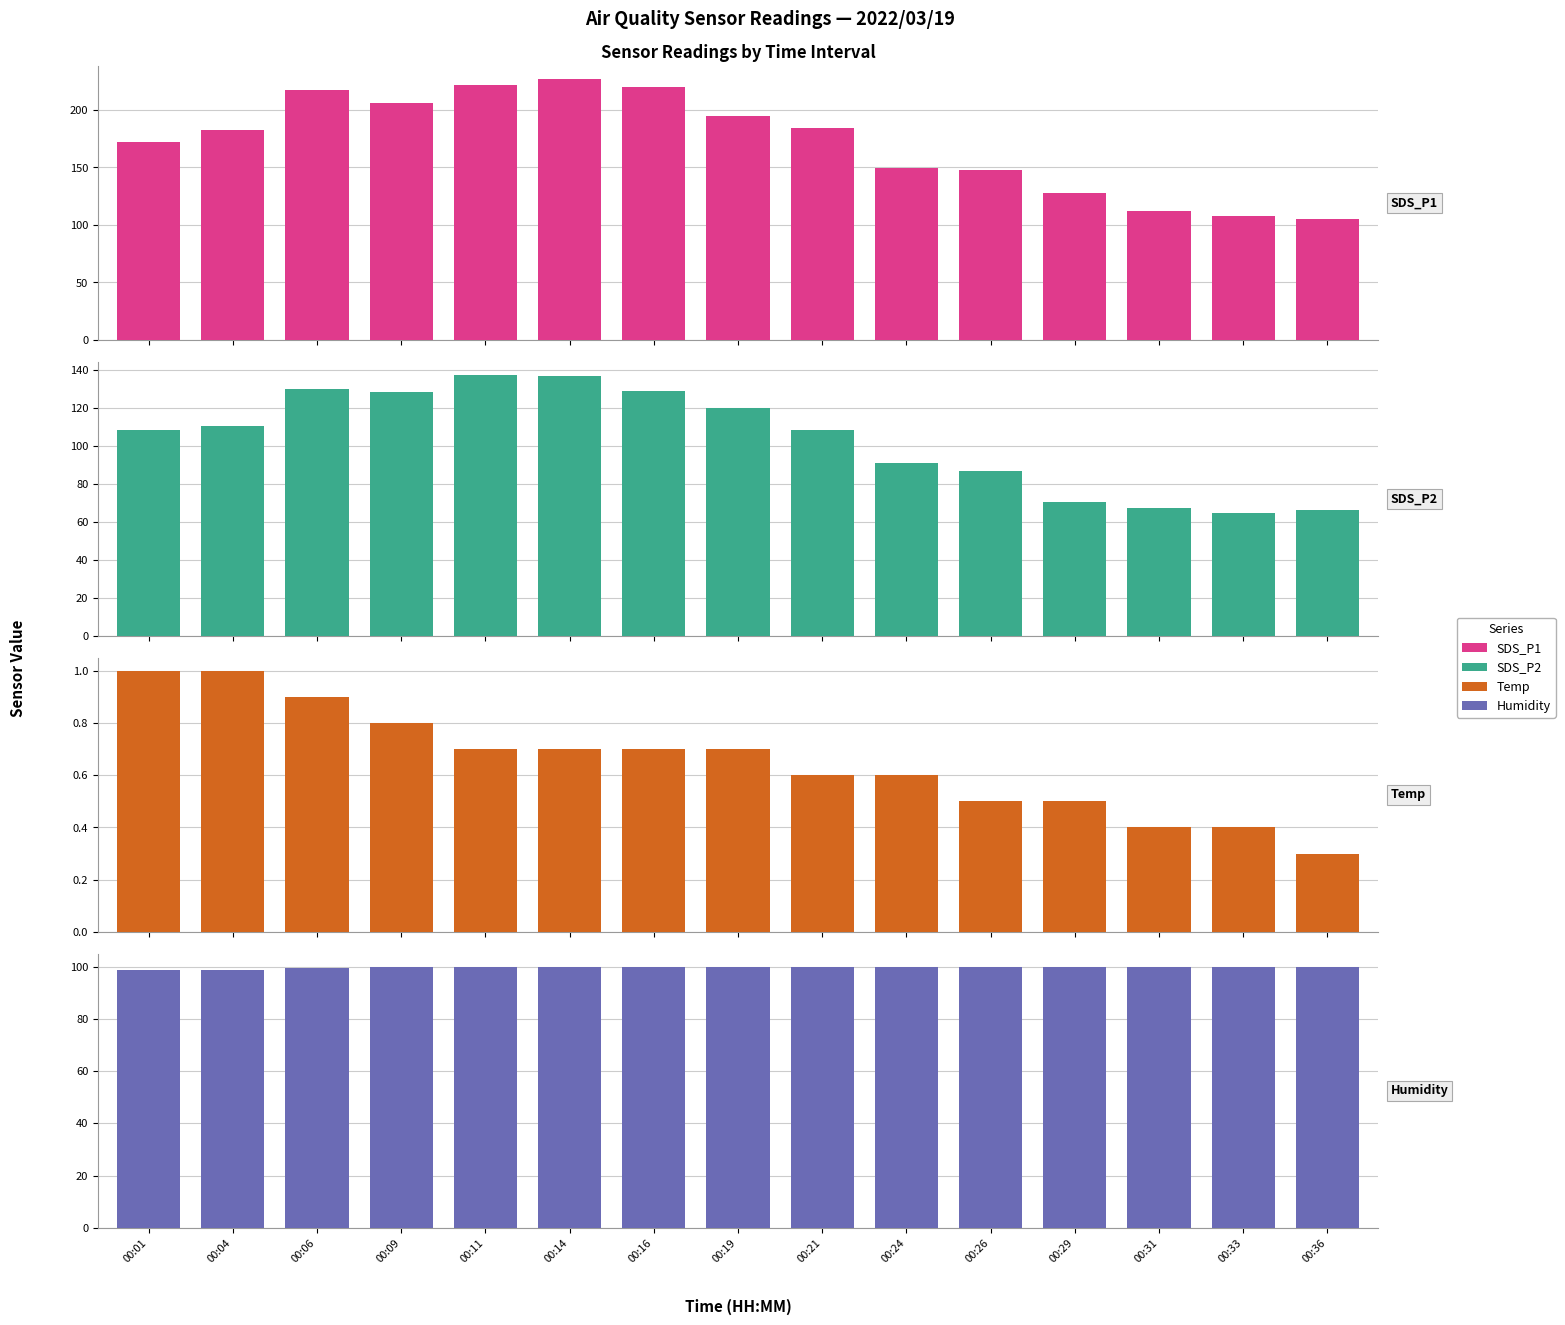

How many categories are shown in the chart?

15